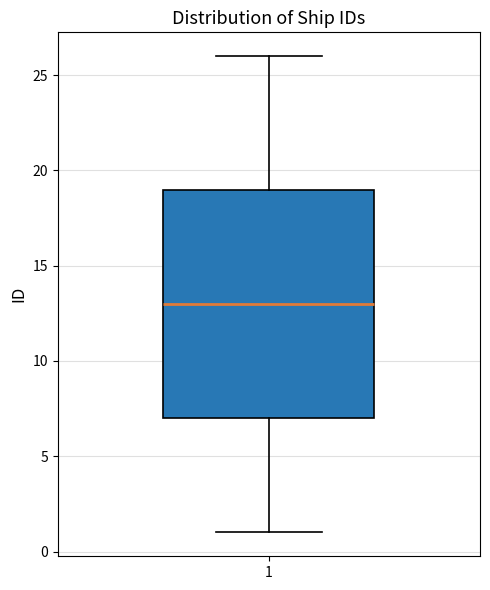

Transcribe this box plot: give where the median line is, the range the box spans, and where the two whiskers end, as read against the y-axis. The values are not printed on the chart, so give them approximately, as read against the axis.

median 13, box 7 to 19, whiskers 1 to 26